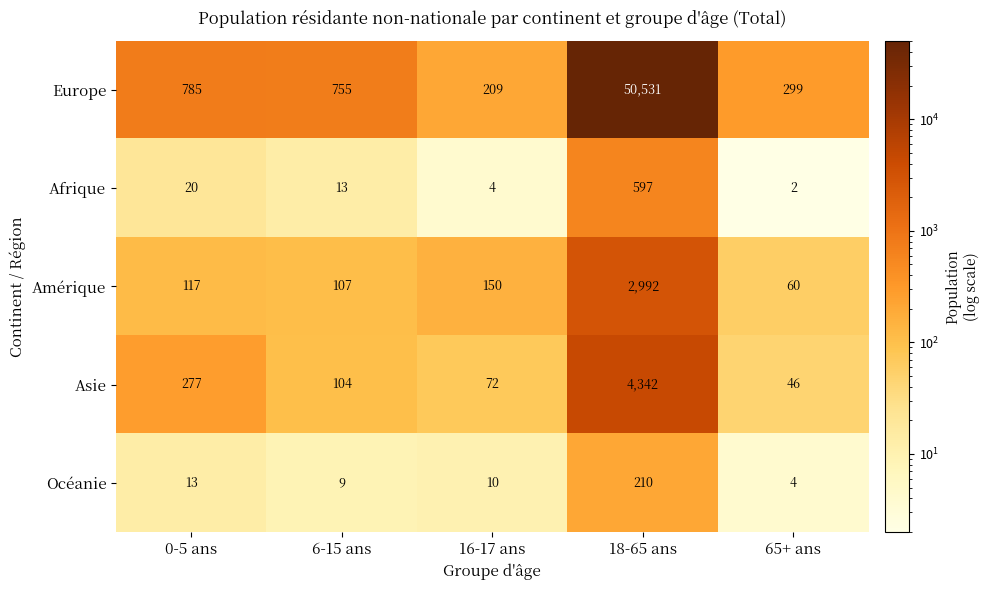

Which series has the largest total across all categories?

Europe